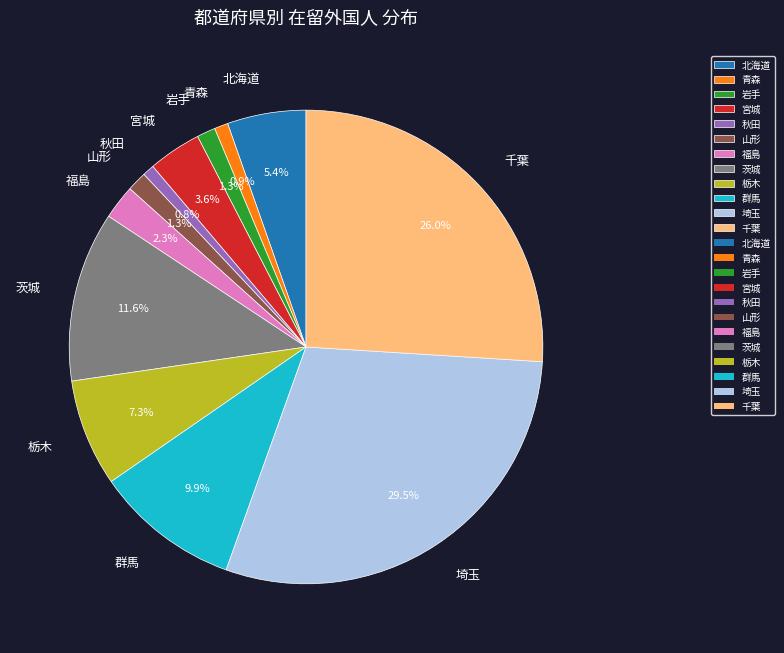

Which slice is the largest?

埼玉